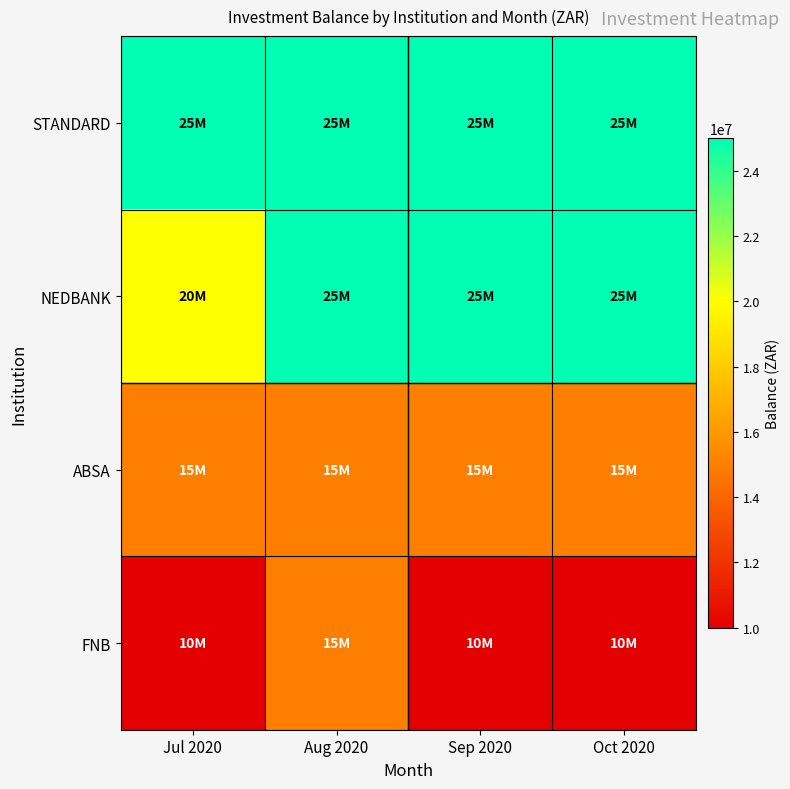

Which series changed the most between Jul 2020 and Sep 2020?

NEDBANK